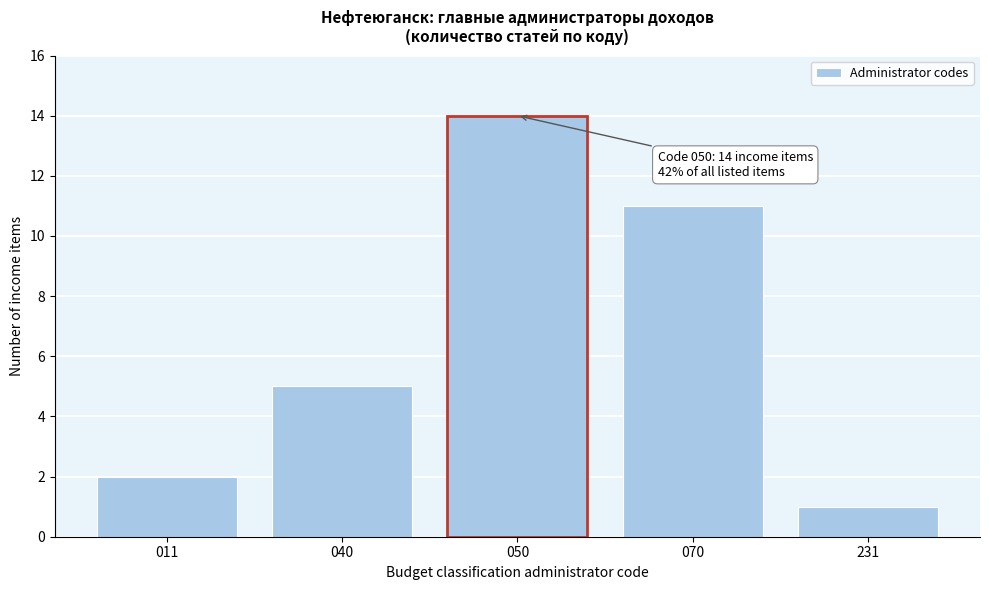

Reading right to left, what are all the values shown in this chart?

1	11	14	5	2